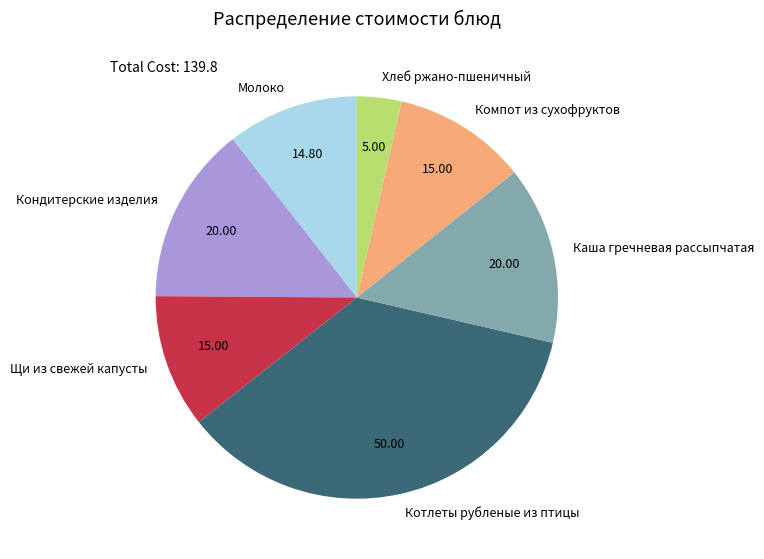

True or false: Кондитерские изделия accounts for 14% of the total.

True